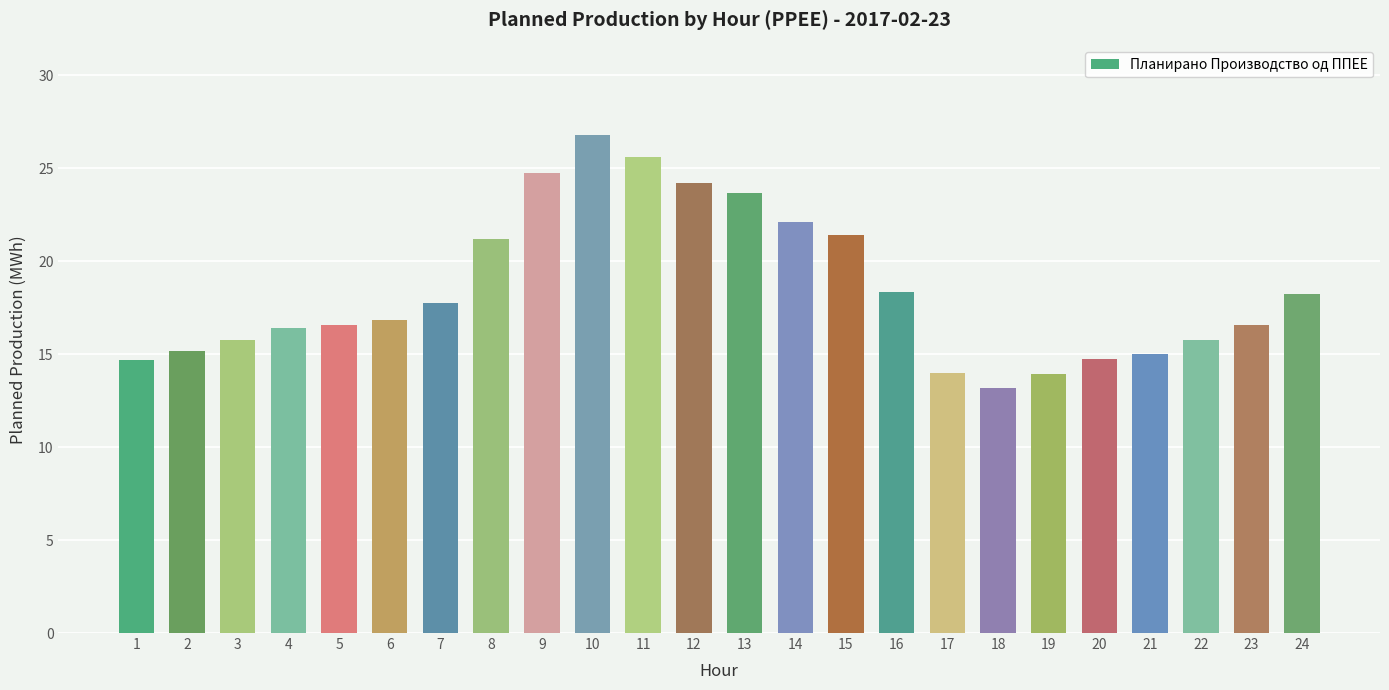

What is the smallest value displayed?

13.2